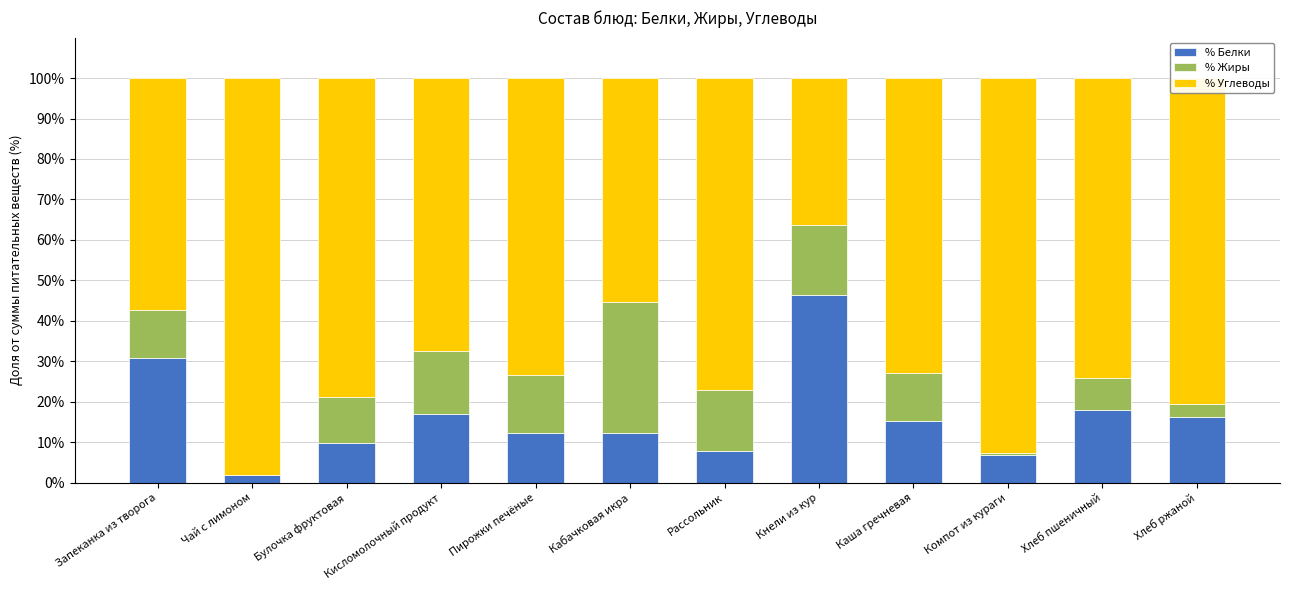

What is the highest value of the % Белки series?

46.4